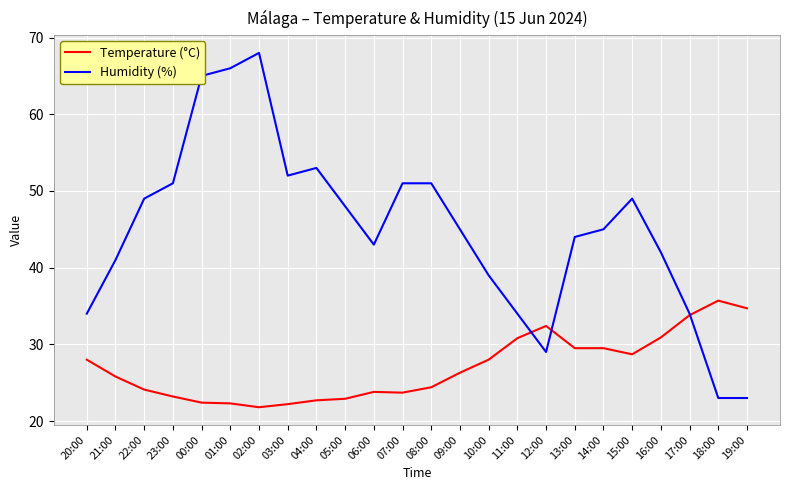

What is the maximum value for Temperature (°C)?

35.7